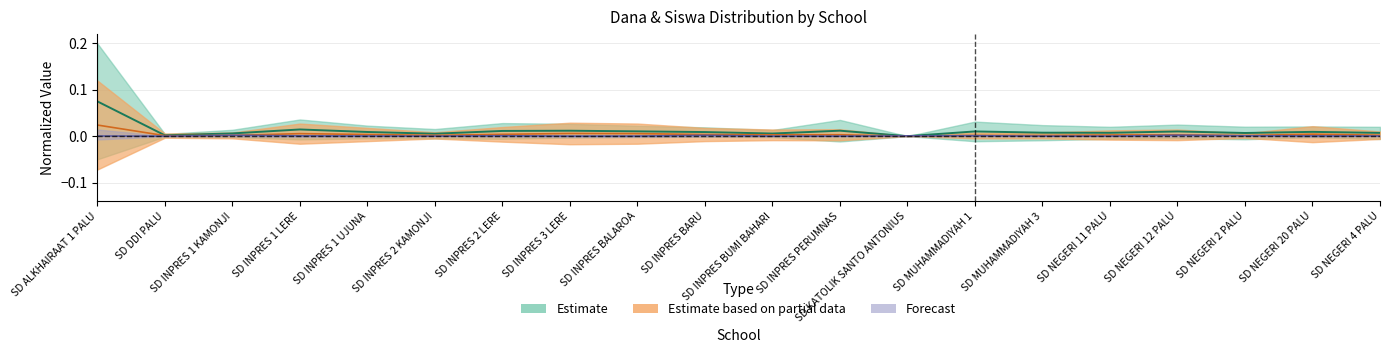

True or false: Disalurkan (Dana) has more than 0 points higher than both neighbors.

True